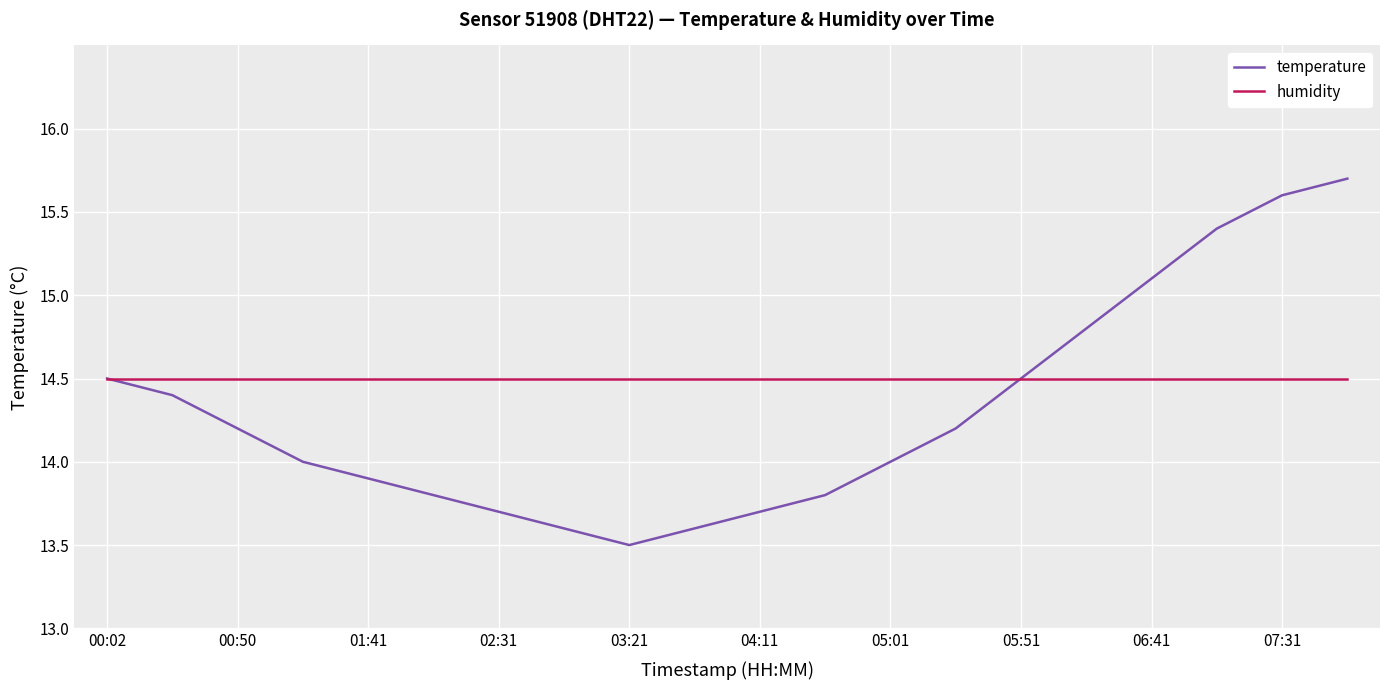

What is the highest value of the temperature series?

15.7